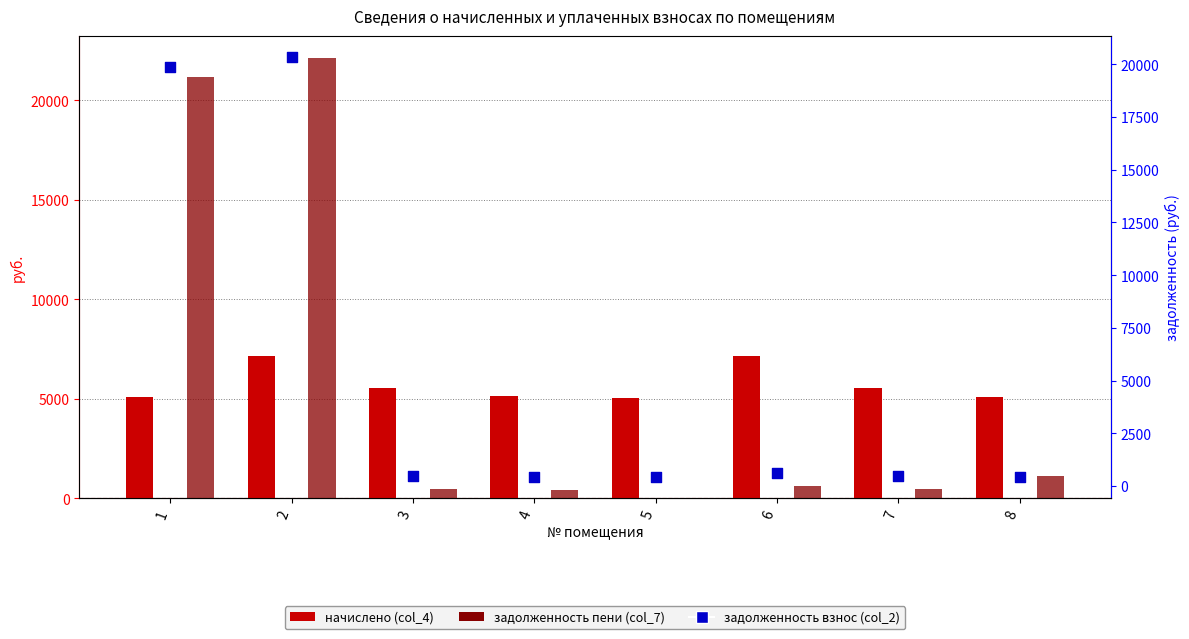

What is the total value across all series at 7?

6435.1